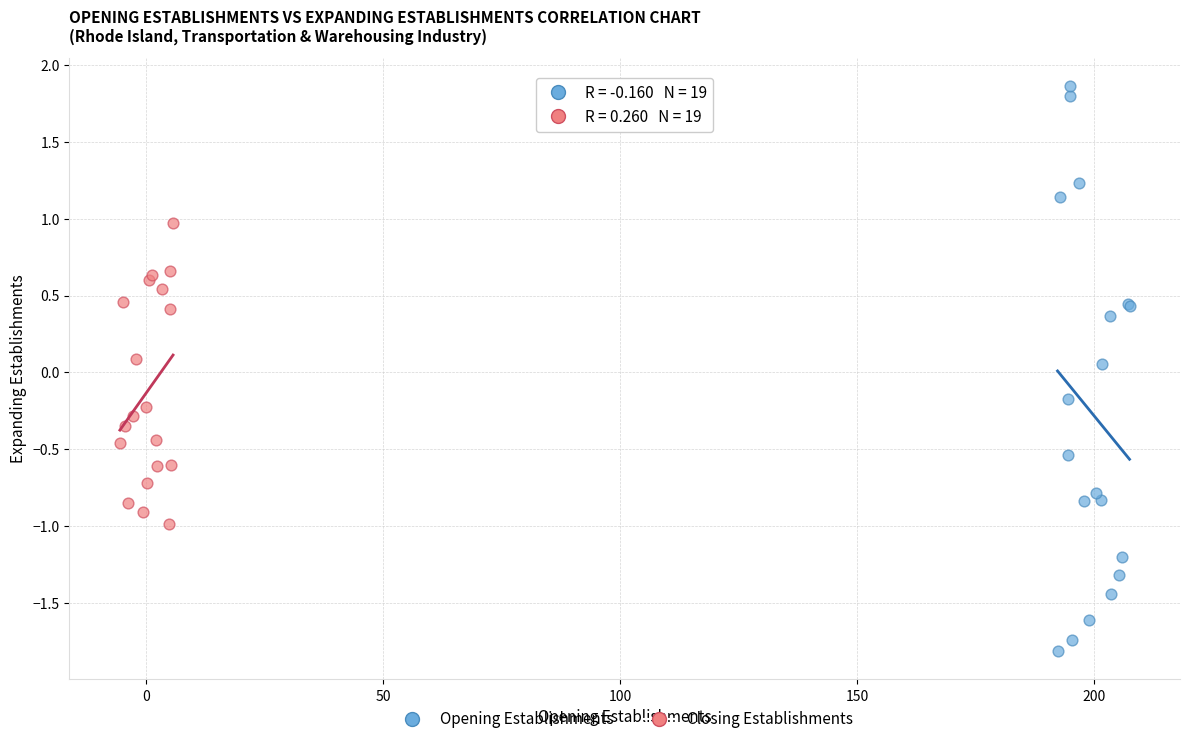

Which series reaches the minimum Y coordinate?

Opening Establishments